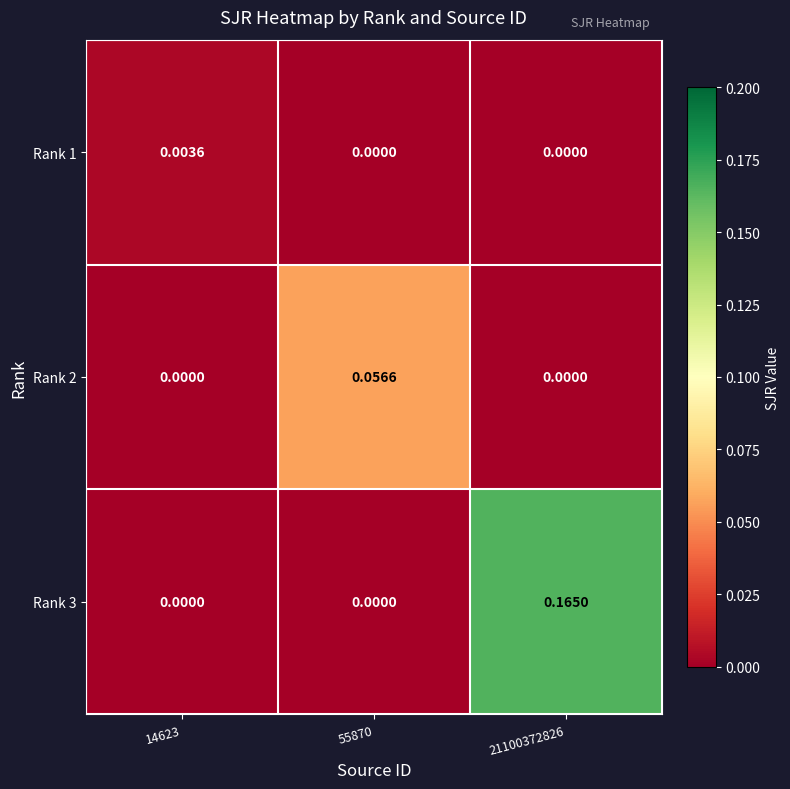

Reading right to left, extract all data points from this chart.

Rank 1: 21100372826=0.0	55870=0.0	14623=0.0
Rank 2: 21100372826=0.0	55870=0.1	14623=0.0
Rank 3: 21100372826=0.2	55870=0.0	14623=0.0